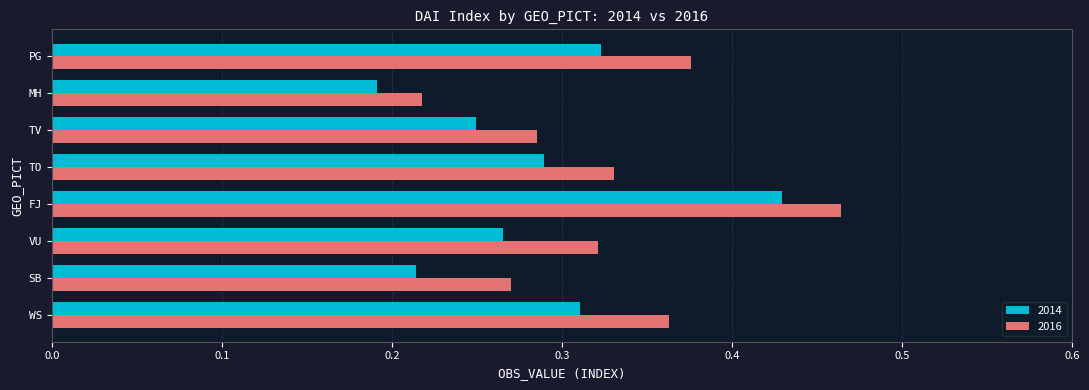

List the series in order of their overall mean, lowest first.

2014, 2016